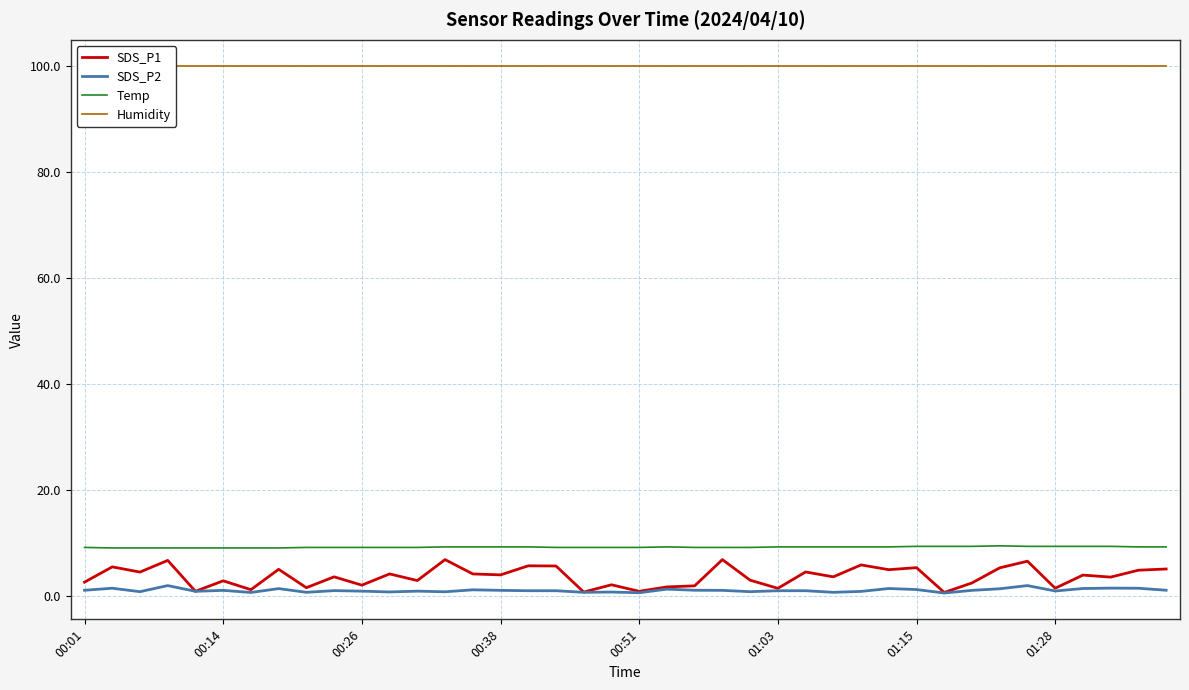

What is the lowest value of the Temp series?

9.0